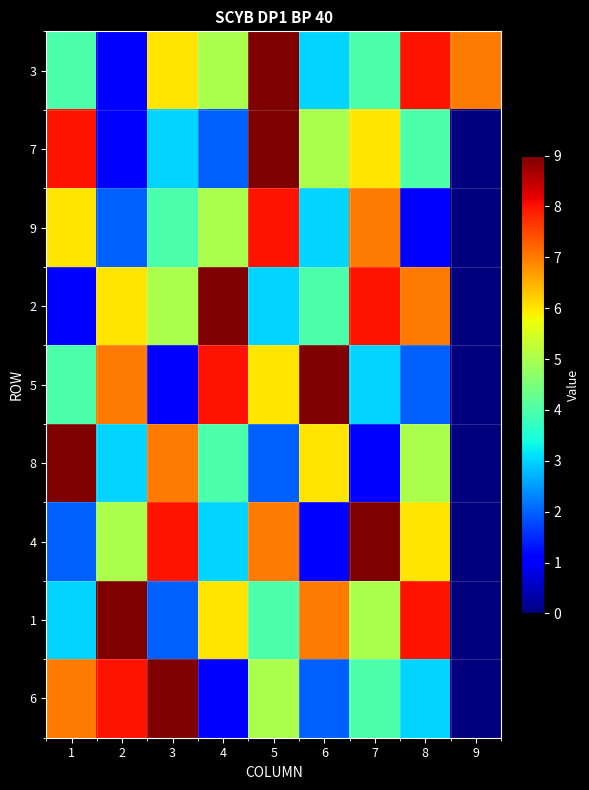

What is the spread (max minus min) of values at 5?

7